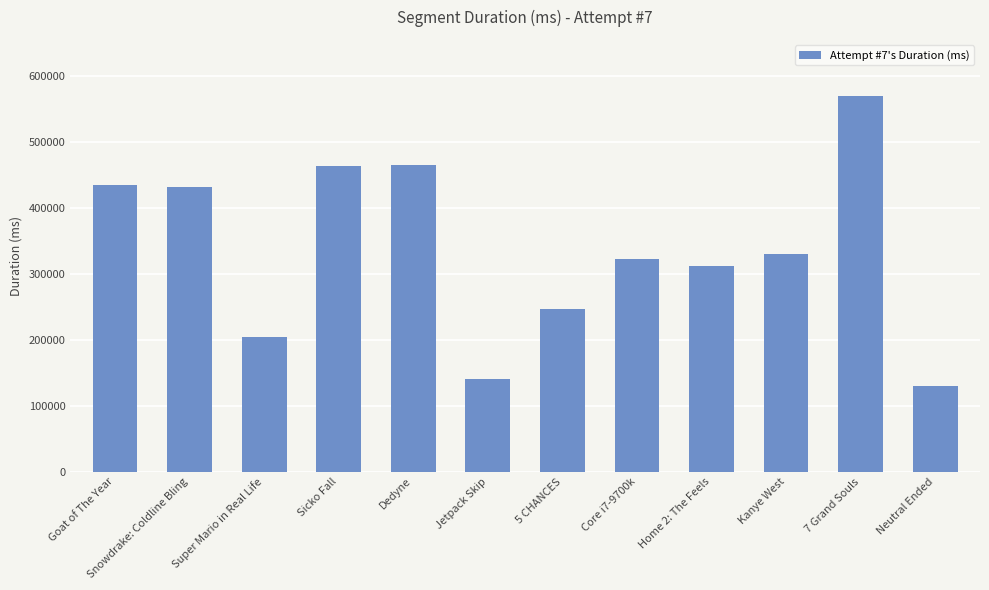

What is the label of the 12th bar from the left?

Neutral Ended